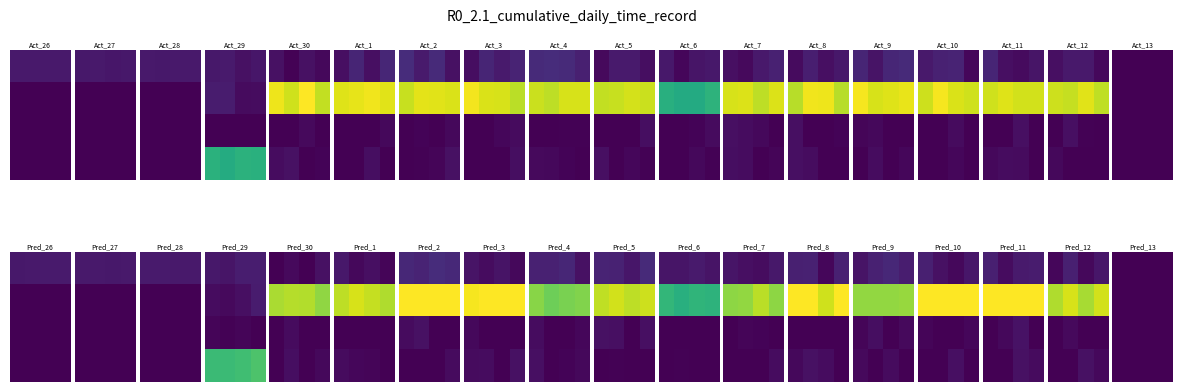

What is the difference between the maximum and second lowest values in the 26 series?

0.3